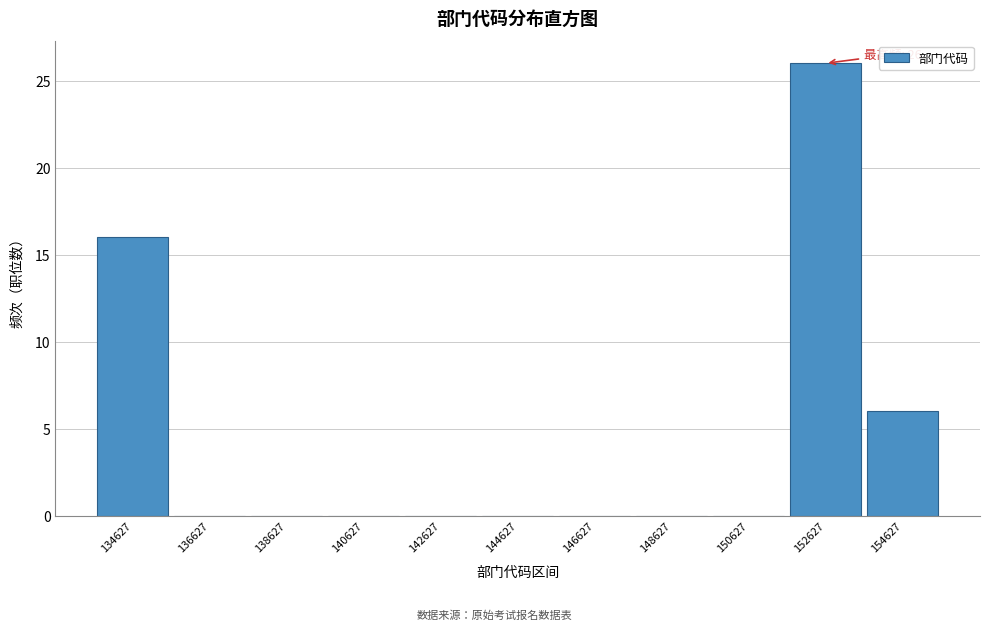

Reading right to left, list all the values displayed in this chart.

154627=6	152627=26	150627=0	148627=0	146627=0	144627=0	142627=0	140627=0	138627=0	136627=0	134627=16